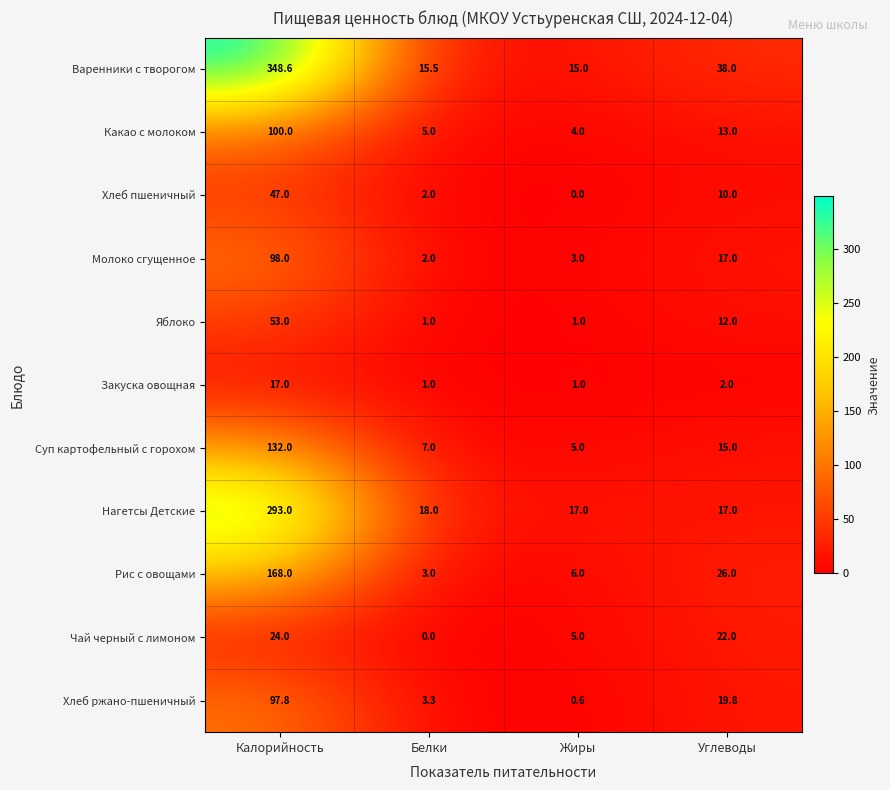

At how many categories does at least one series exceed 227?

1